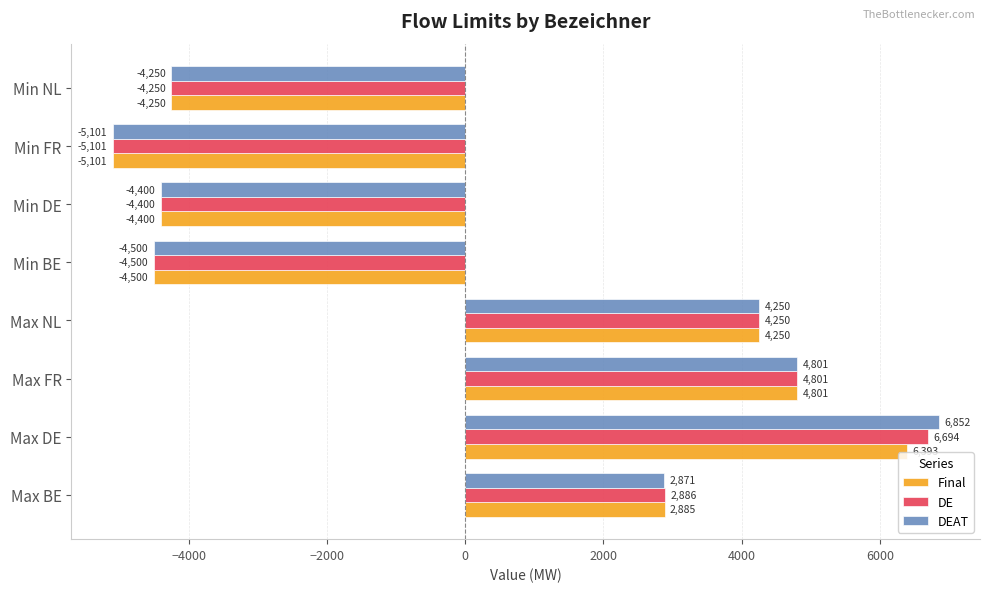

At which category is the sum across all series the highest?

Max DE